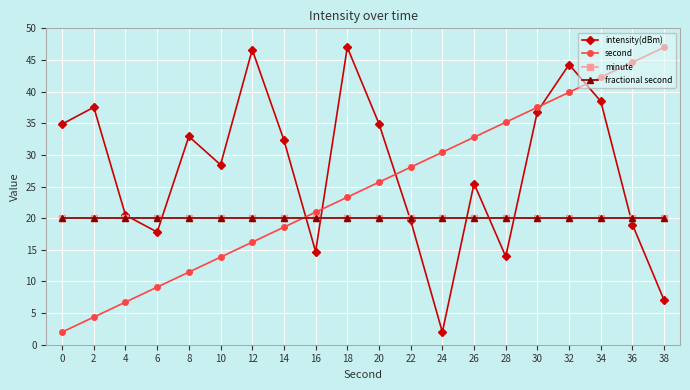

True or false: intensity(dBm) has more than 0 points higher than both neighbors.

True